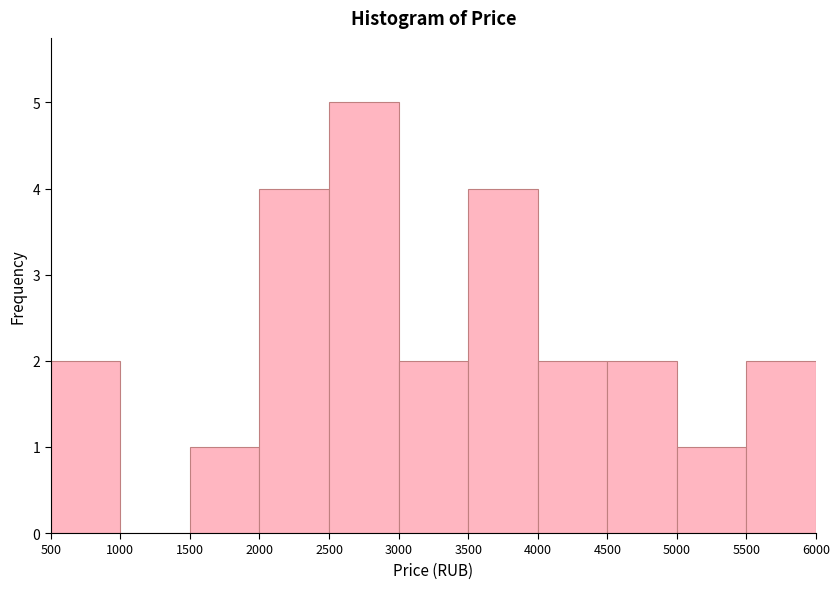

Reading left to right, list every bar in this chart as the range it spans on the x-axis followed by its height. The values are not printed on the chart, so give them approximately, as read against the axis.

500 to 1000: 2
1000 to 1500: 0
1500 to 2000: 1
2000 to 2500: 4
2500 to 3000: 5
3000 to 3500: 2
3500 to 4000: 4
4000 to 4500: 2
4500 to 5000: 2
5000 to 5500: 1
5500 to 6000: 2